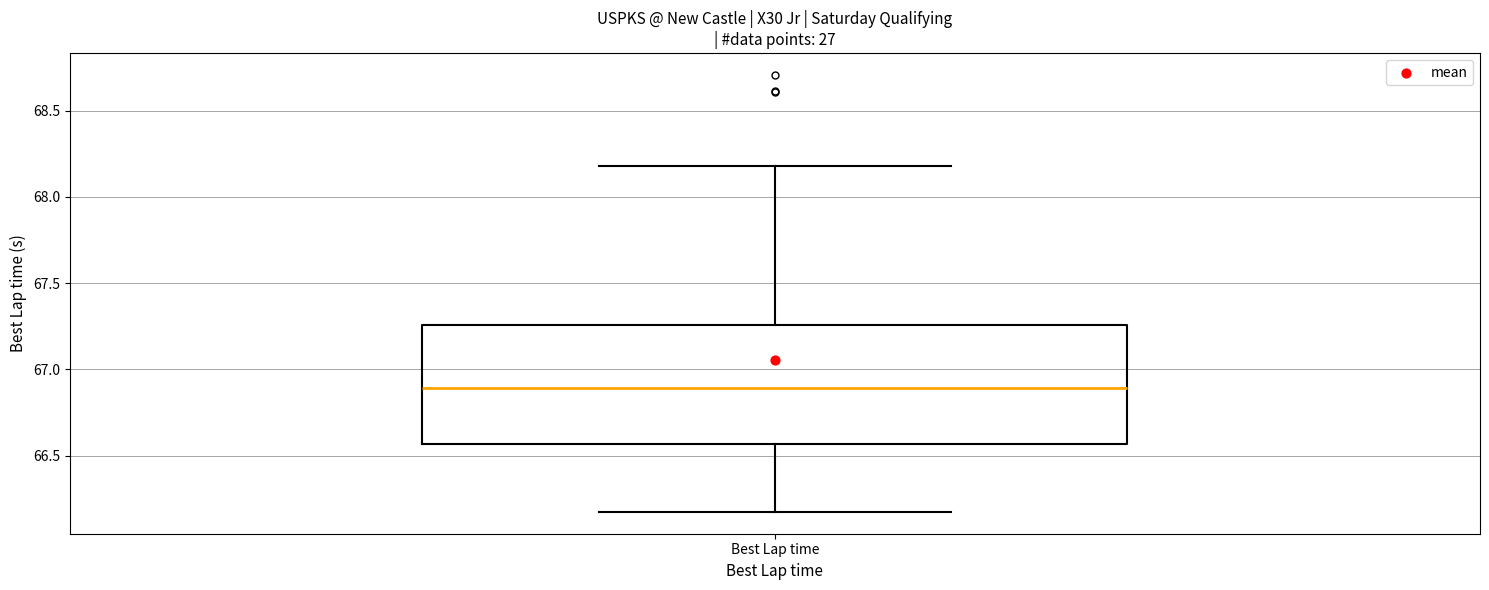

Transcribe this box plot: give where the median line is, the range the box spans, and where the two whiskers end, as read against the y-axis. The values are not printed on the chart, so give them approximately, as read against the axis.

median 66.90, box 66.55 to 67.25, whiskers 66.15 to 68.20